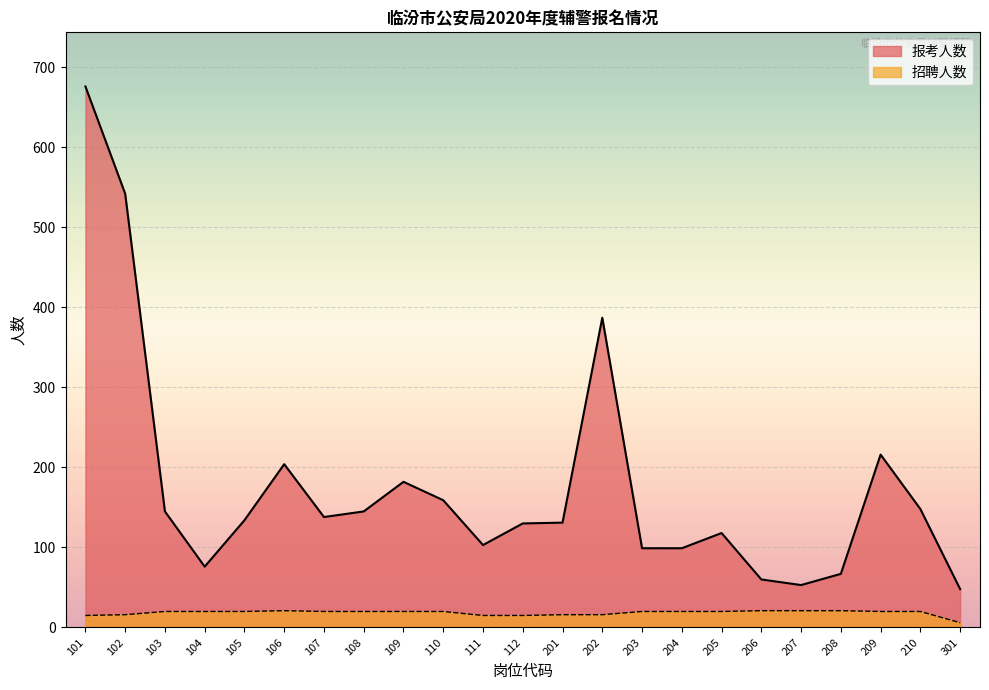

At which label is 招聘人数 closest to 13?

101